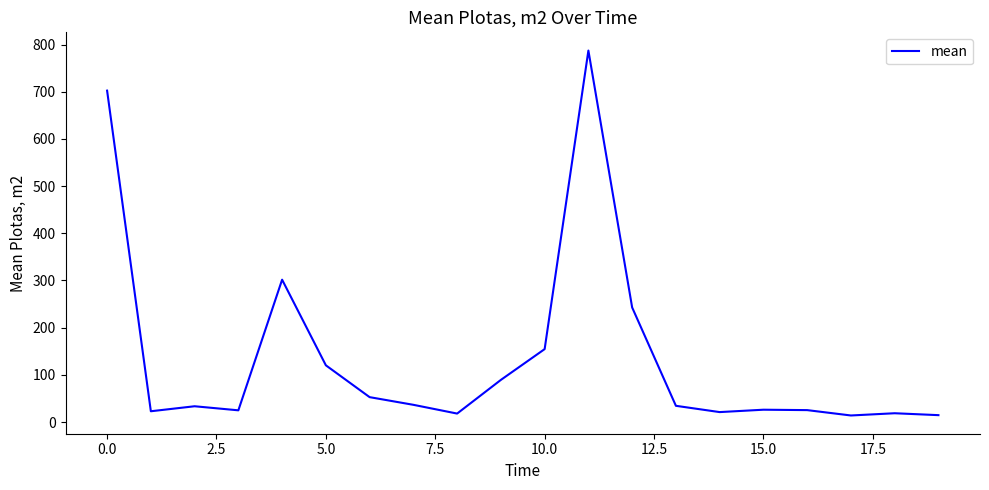

What is the label of the 6th point from the right?

14